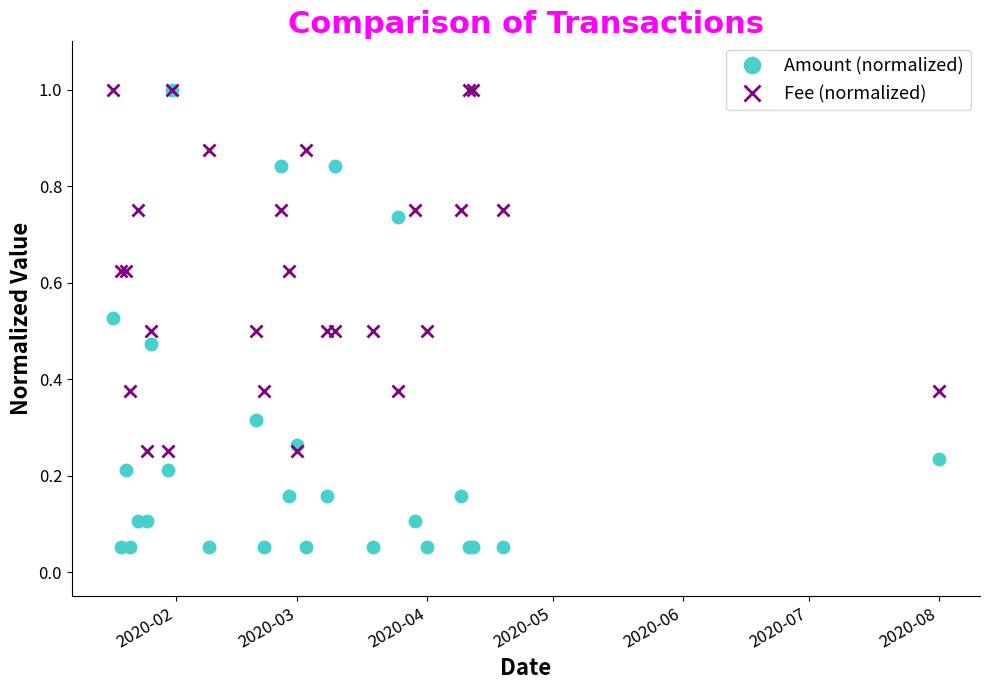

What is the highest value of the Fee (normalized) series?

1.0